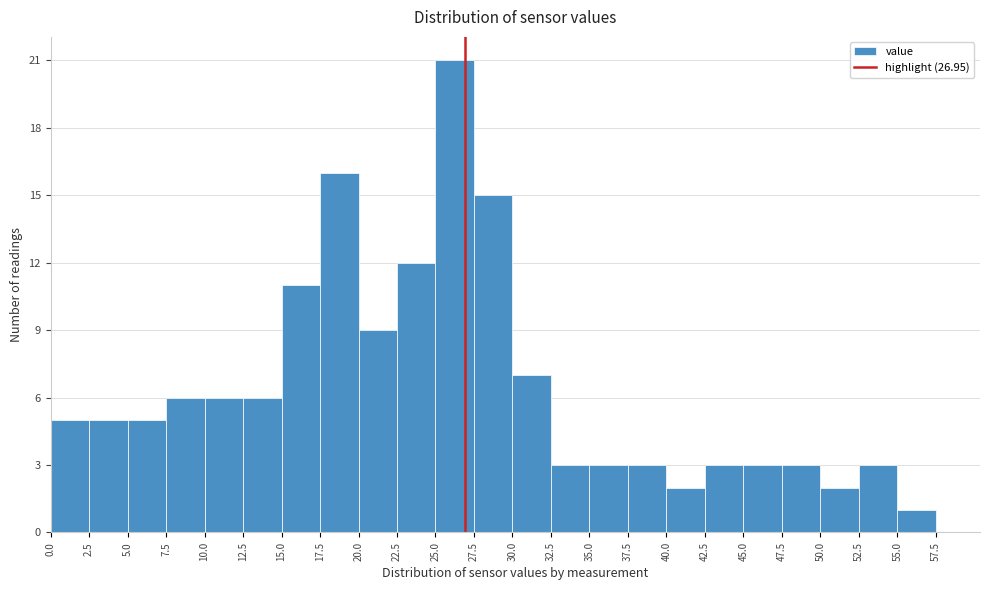

Reading left to right, list every bar in this chart as the range it spans on the x-axis followed by its height. The values are not printed on the chart, so give them approximately, as read against the axis.

0.0 to 2.5: 5
2.5 to 5.0: 5
5.0 to 7.5: 5
7.5 to 10.0: 6
10.0 to 12.5: 6
12.5 to 15.0: 6
15.0 to 17.5: 11
17.5 to 20.0: 16
20.0 to 22.5: 9
22.5 to 25.0: 12
25.0 to 27.5: 21
27.5 to 30.0: 15
30.0 to 32.5: 7
32.5 to 35.0: 3
35.0 to 37.5: 3
37.5 to 40.0: 3
40.0 to 42.5: 2
42.5 to 45.0: 3
45.0 to 47.5: 3
47.5 to 50.0: 3
50.0 to 52.5: 2
52.5 to 55.0: 3
55.0 to 57.5: 1